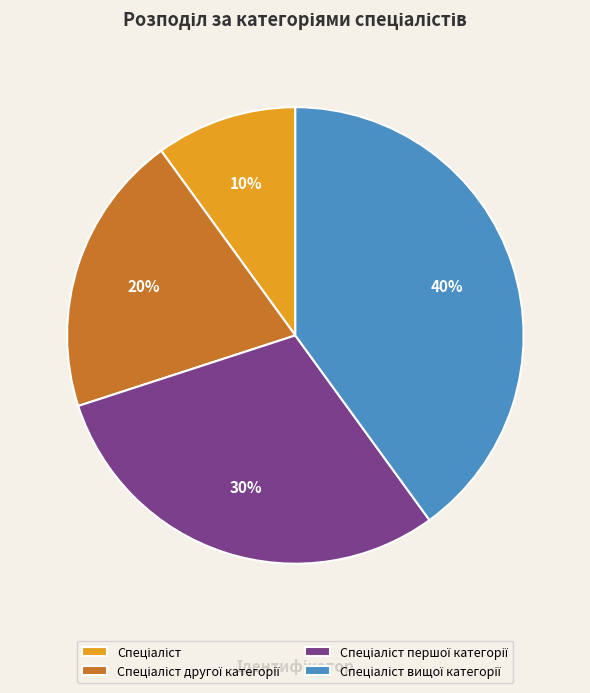

To the nearest percent, what is the average slice percentage?

25%